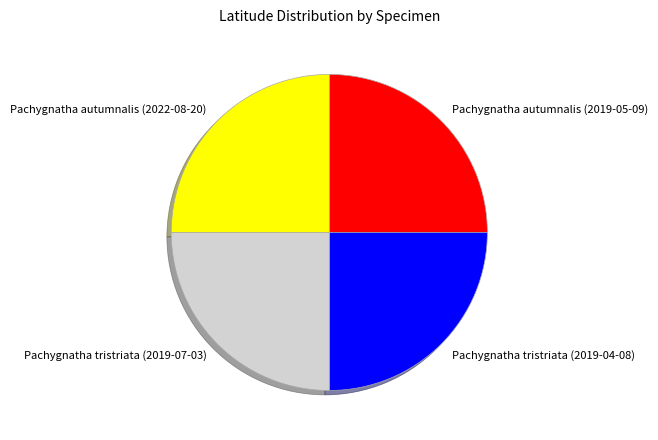

True or false: Pachygnatha autumnalis (2022-08-20) accounts for 16% of the total.

False